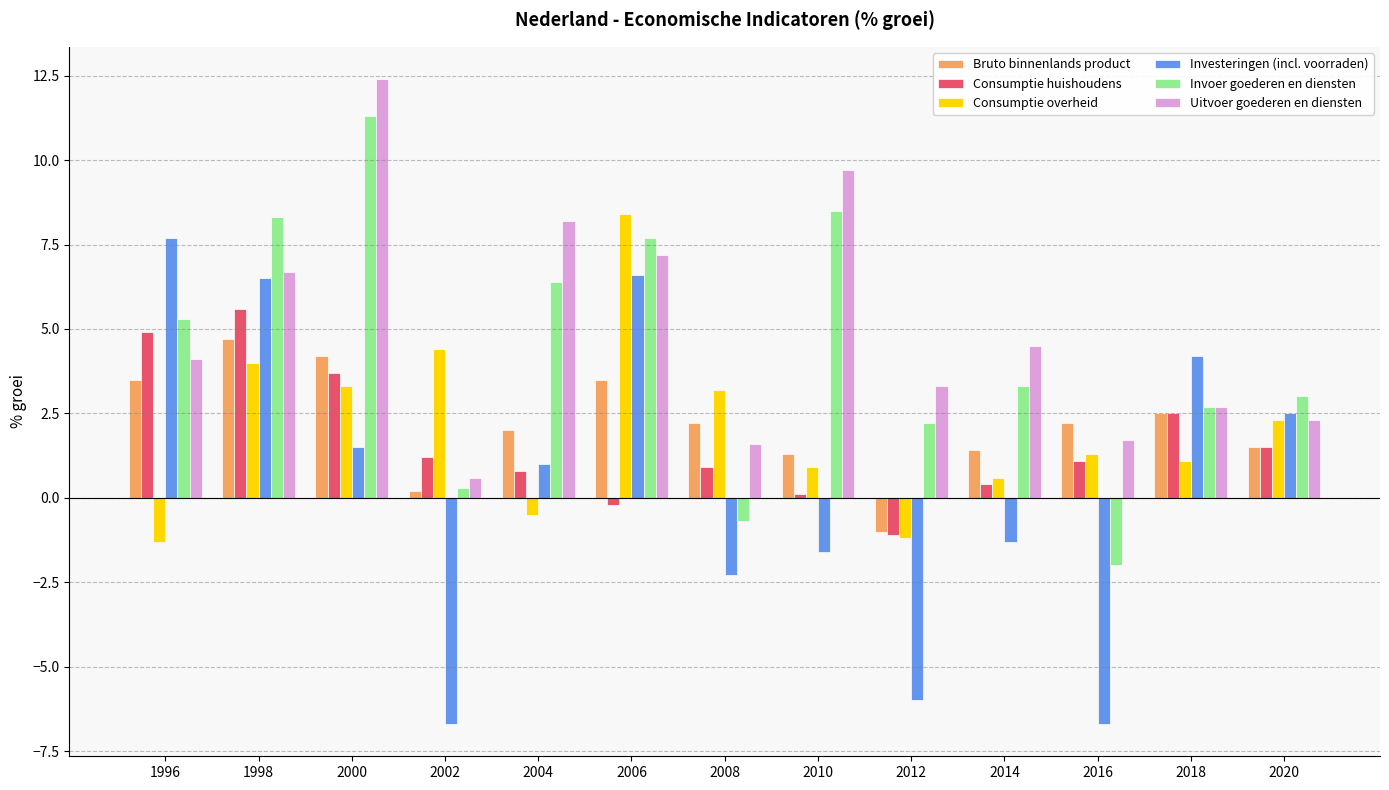

The value of Consumptie overheid at 2008 is 4.8. True or false?

False